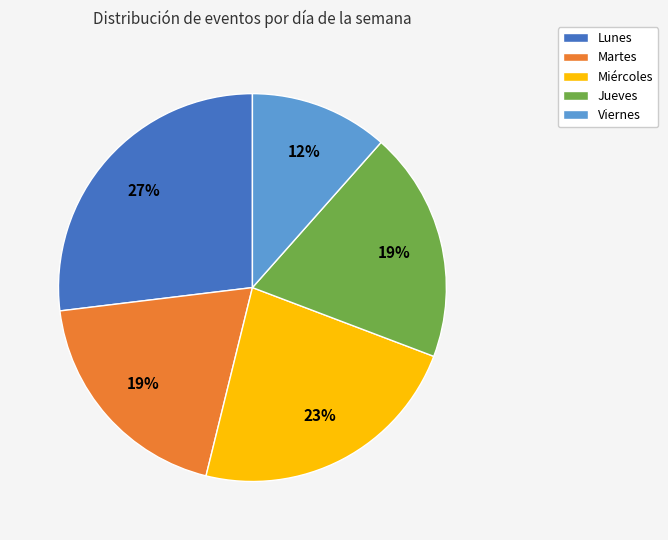

Is there any slice that represents more than half of the pie?

No